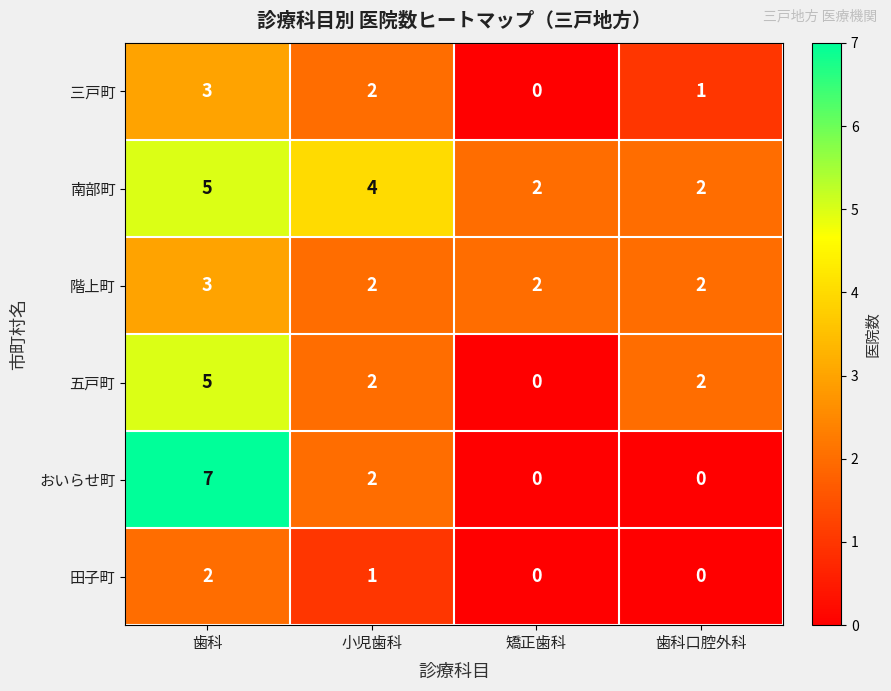

The 田子町 series shows 1 at 歯科. True or false?

False